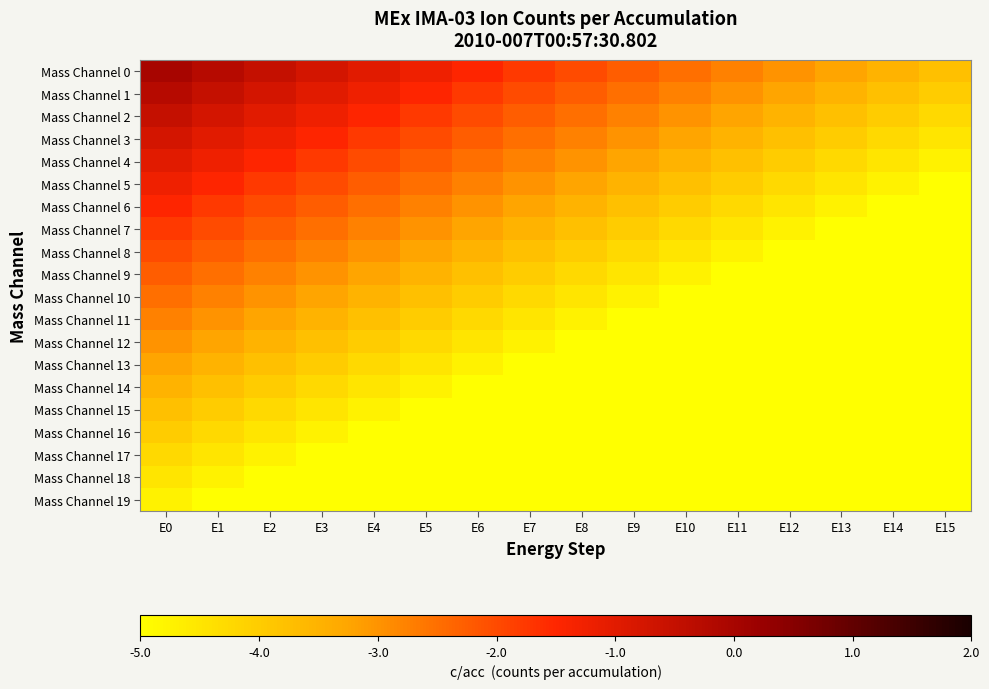

Count the number of categories in the chart.

16